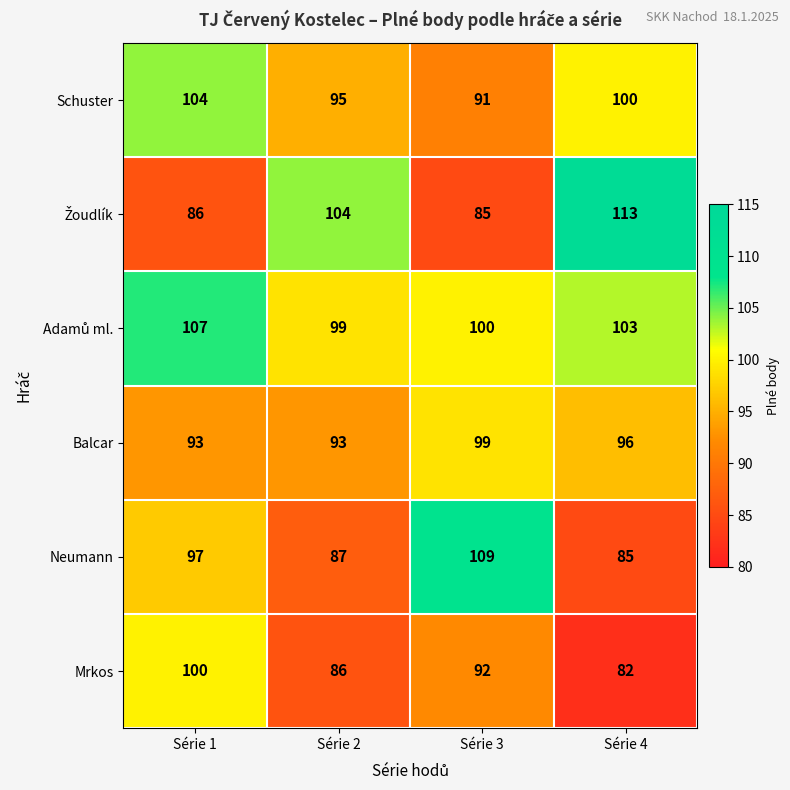

What is the difference between the highest and lowest values at Série 4?

31